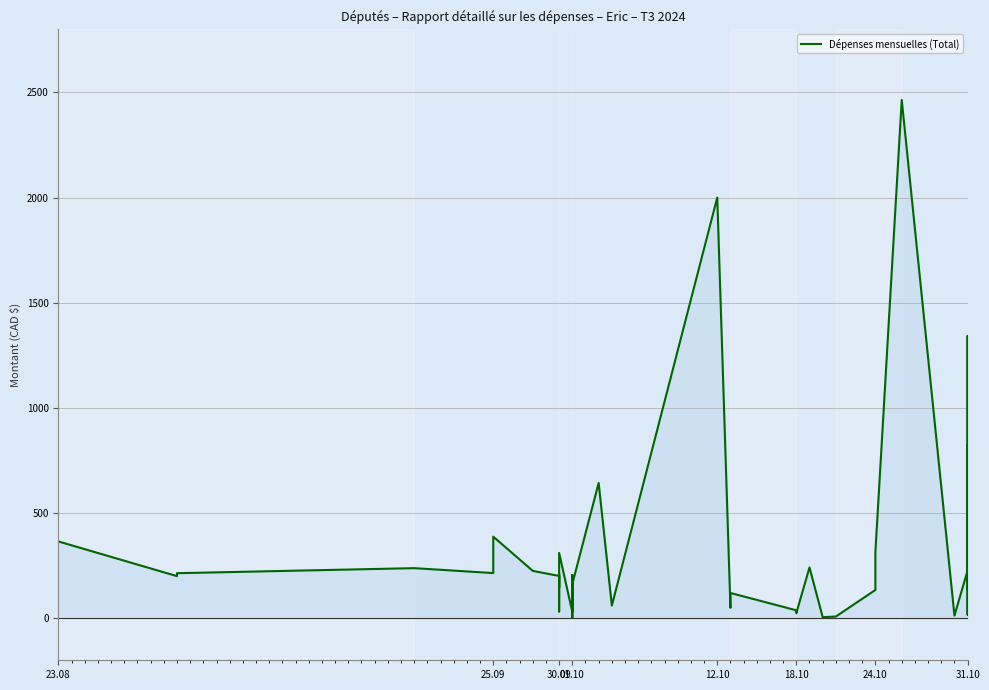

What is the value of the 13th point from the left?

310.6